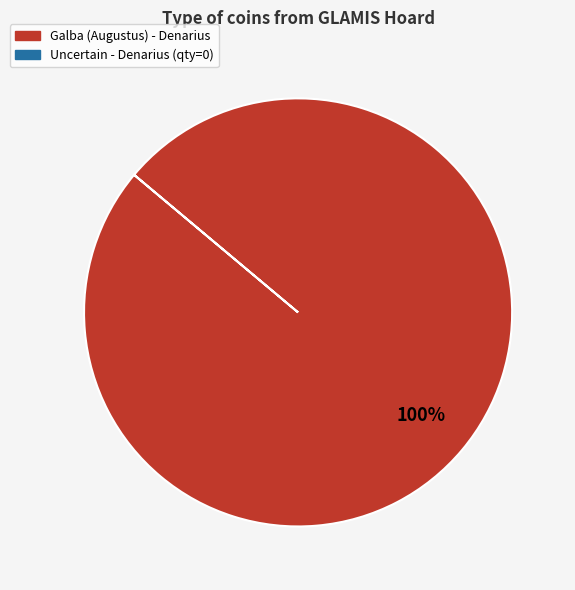

Count the number of slices in the pie.

1